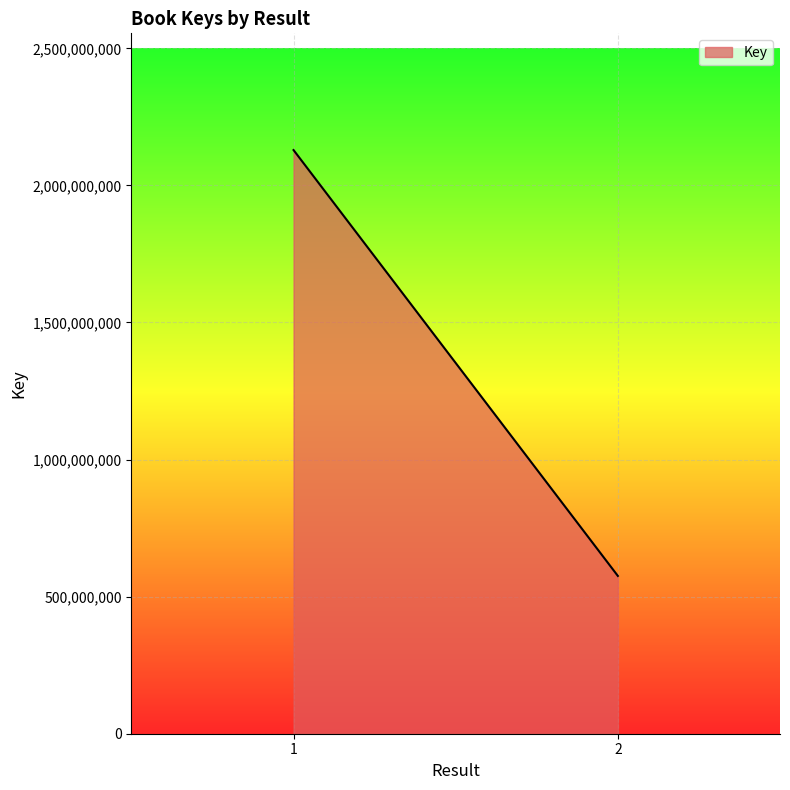

What is the sum of the values at 2 and 1?

2704408434